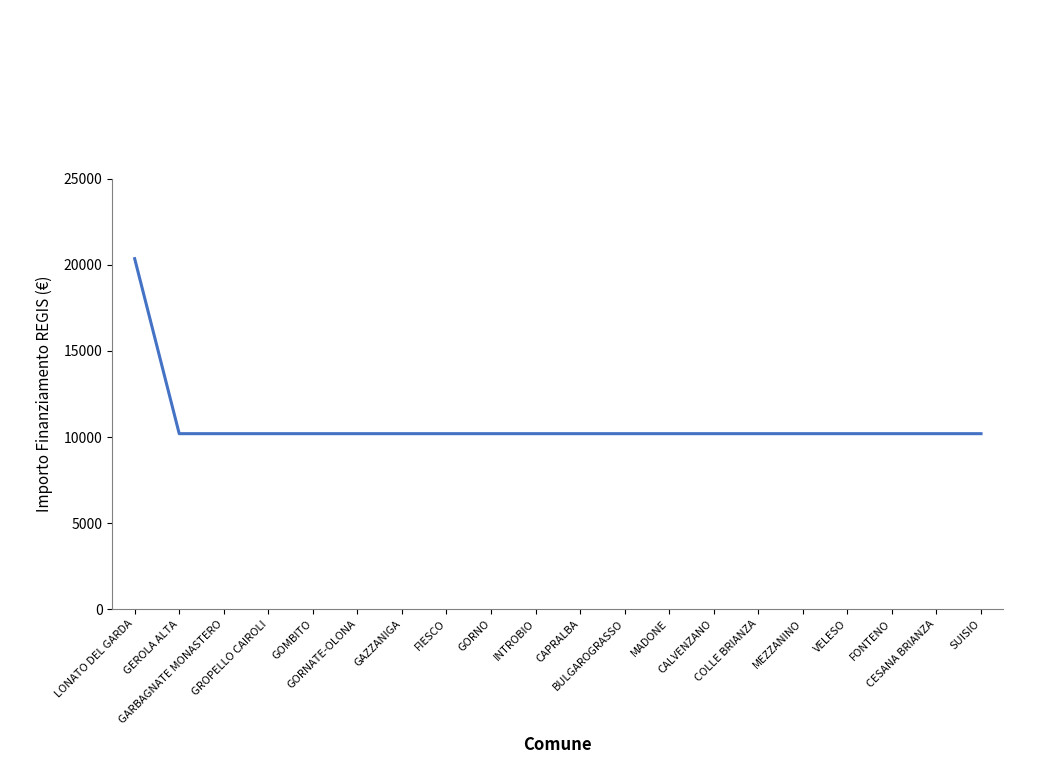

Read the value at GARBAGNATE MONASTERO.

10172